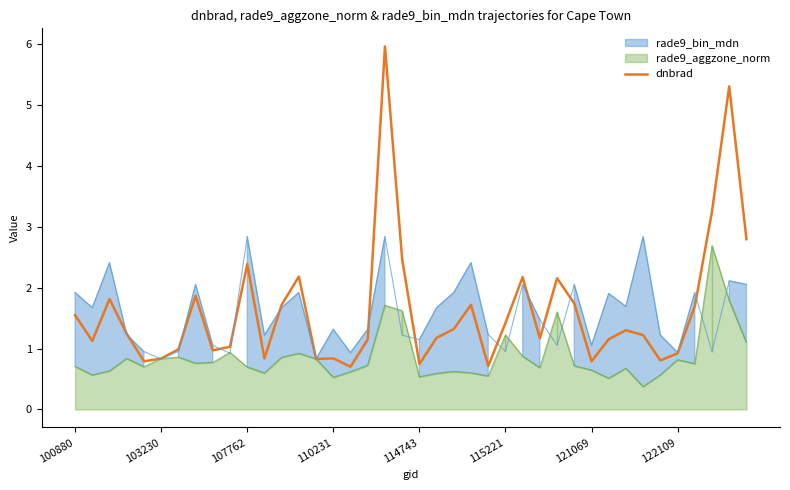

What is the difference between the maximum and second lowest values?

5.3